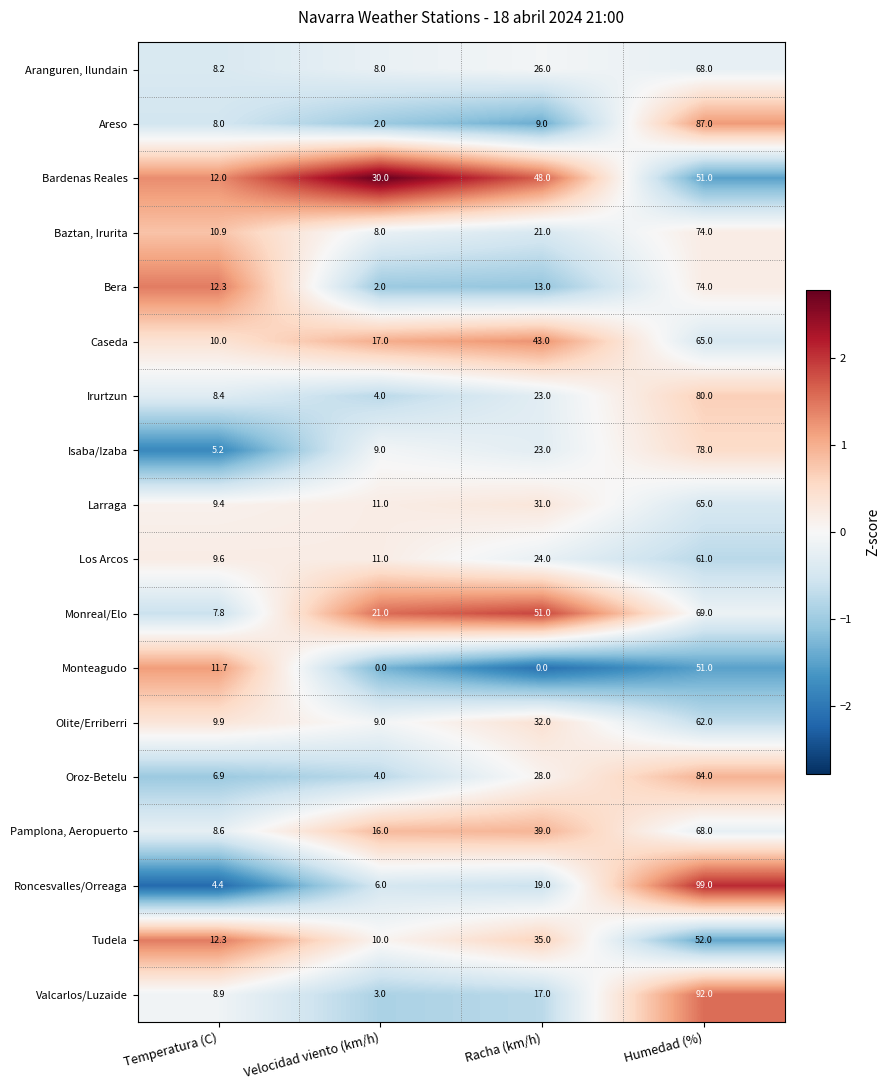

At which label does Oroz-Betelu reach its minimum?

Velocidad viento (km/h)